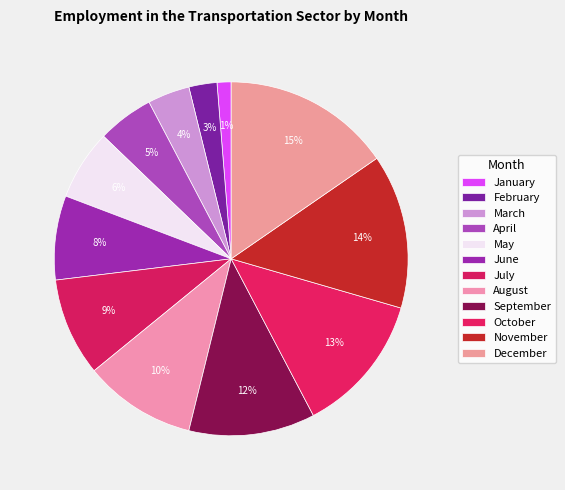

How many segments does this pie chart have?

12